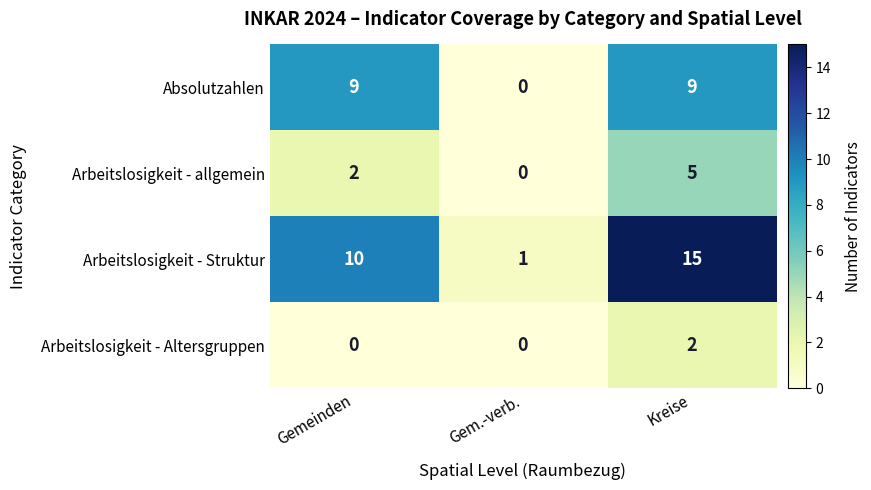

How many positive values does the Absolutzahlen series have?

2